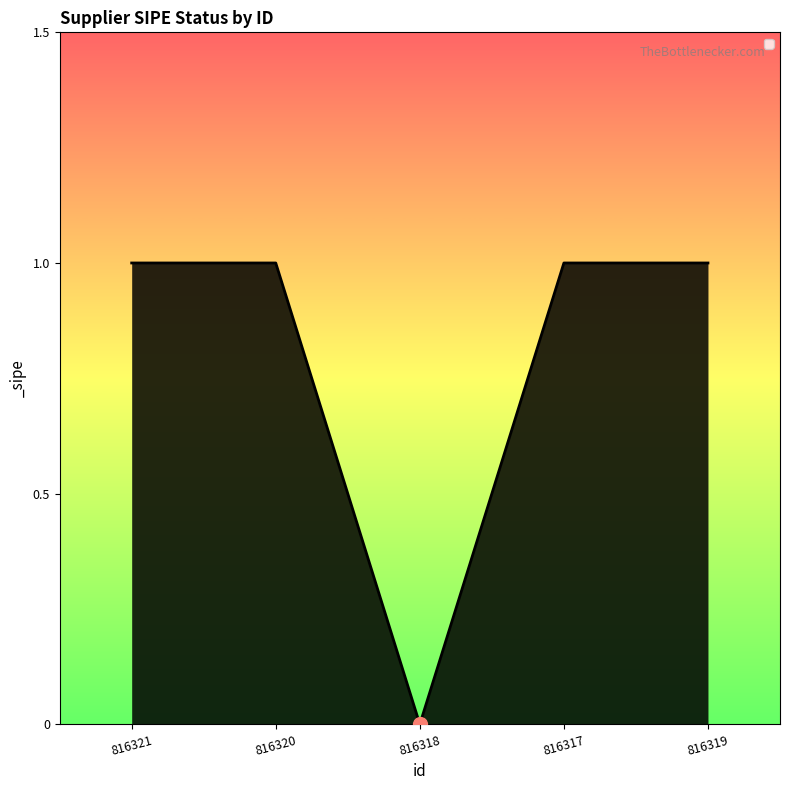

What is the sum of all values?

4